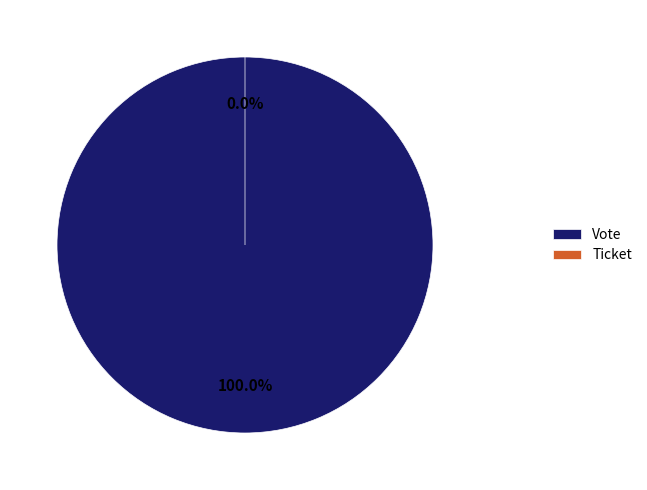

True or false: Ticket accounts for 0% of the total.

True